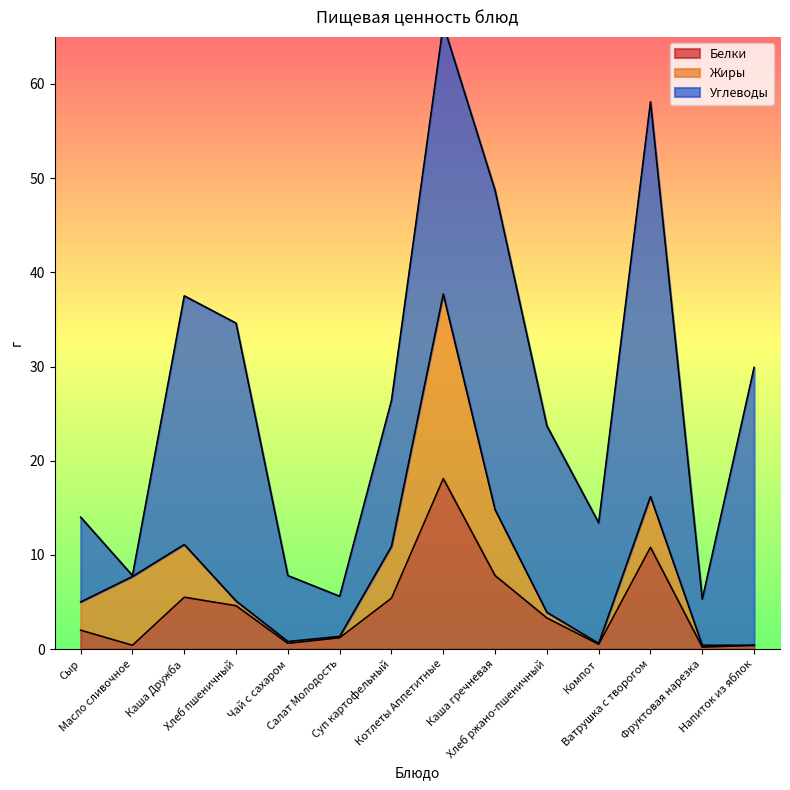

How many times do Углеводы and Жиры cross each other?

2